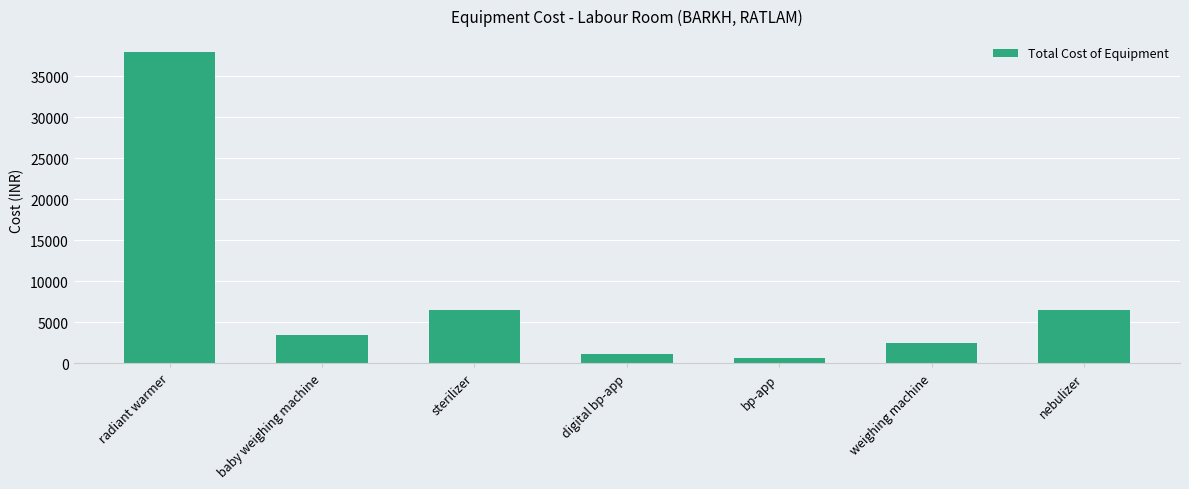

What is the label of the 4th bar from the left?

digital bp-app